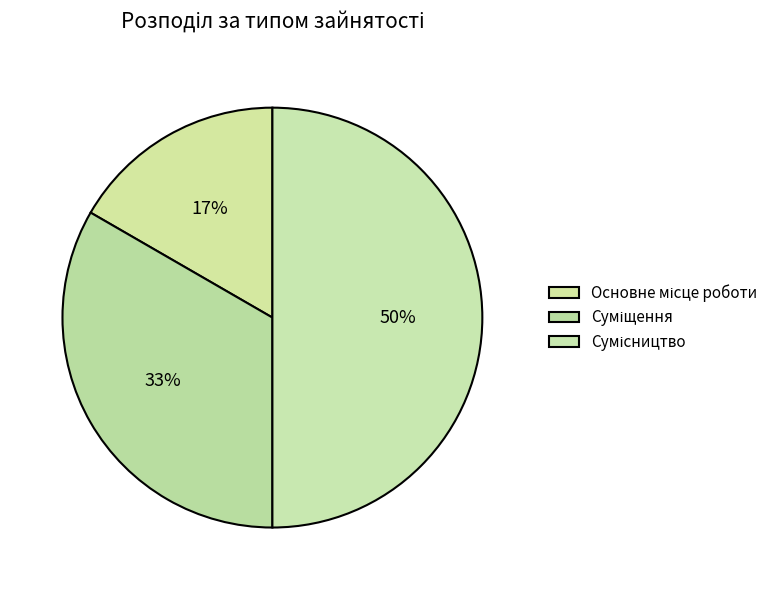

To the nearest percent, what is the average slice percentage?

33%